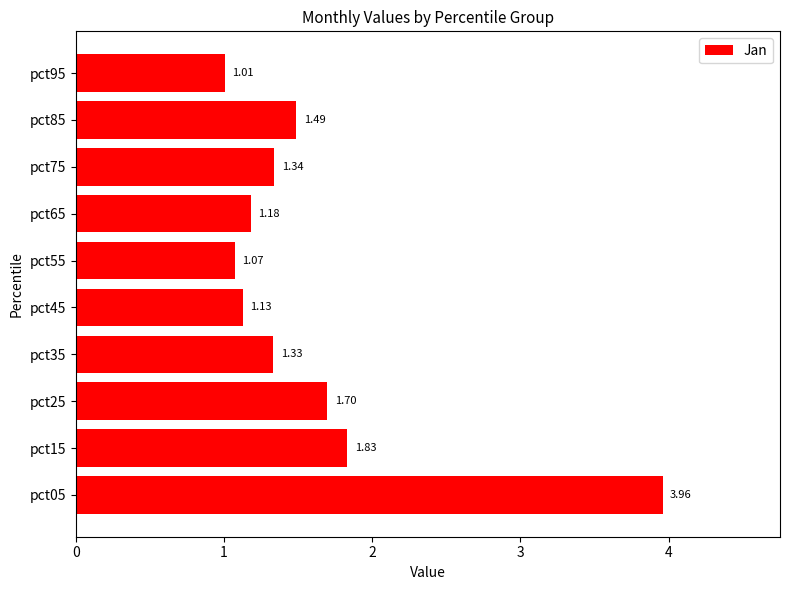

Does the chart contain stacked bars?

No